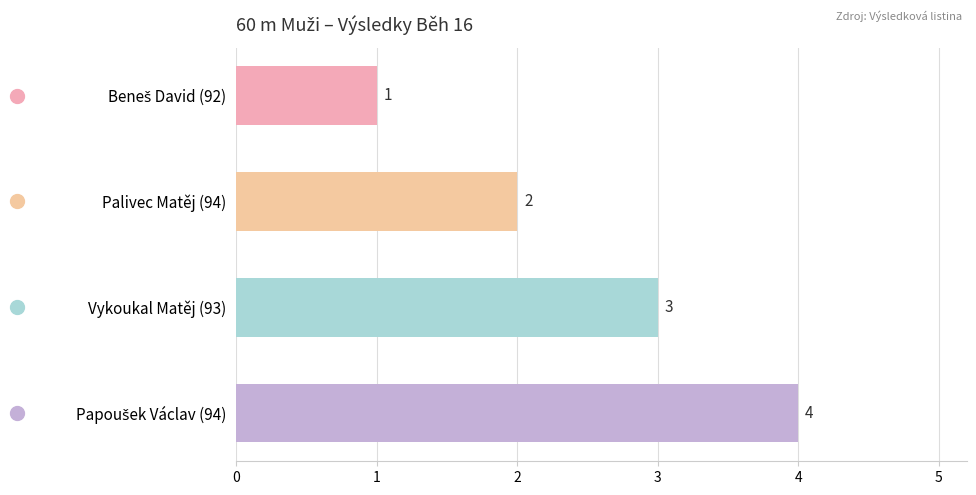

True or false: the data shows 1 at Vykoukal Matěj (93).

False